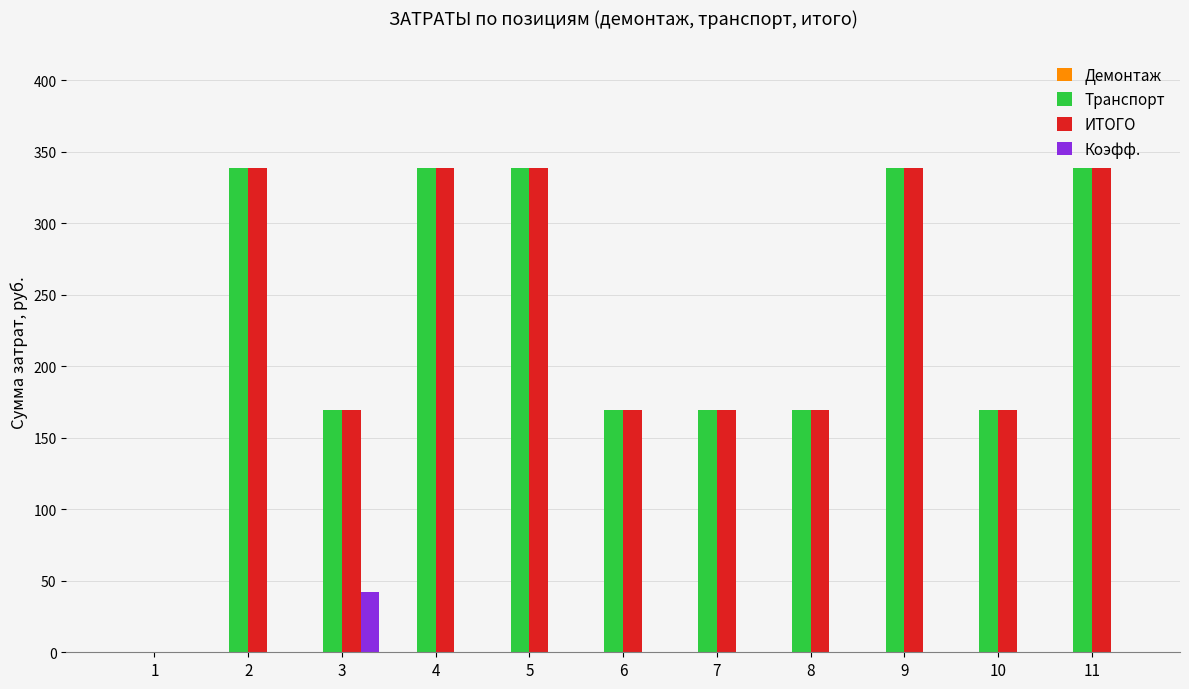

What is the maximum value for ИТОГО?

338.4